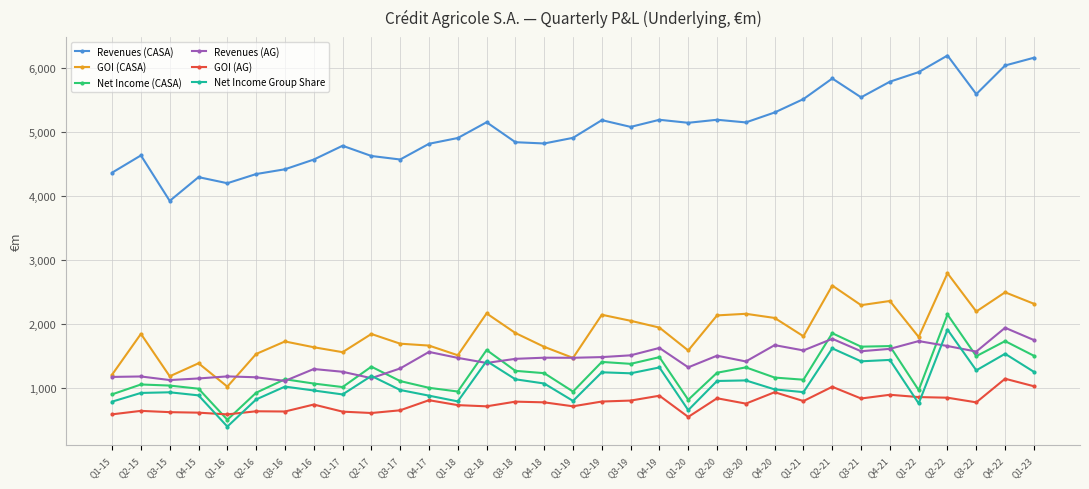

What are all the series names shown in the legend?

Revenues (CASA), GOI (CASA), Net Income (CASA), Revenues (AG), GOI (AG), Net Income Group Share